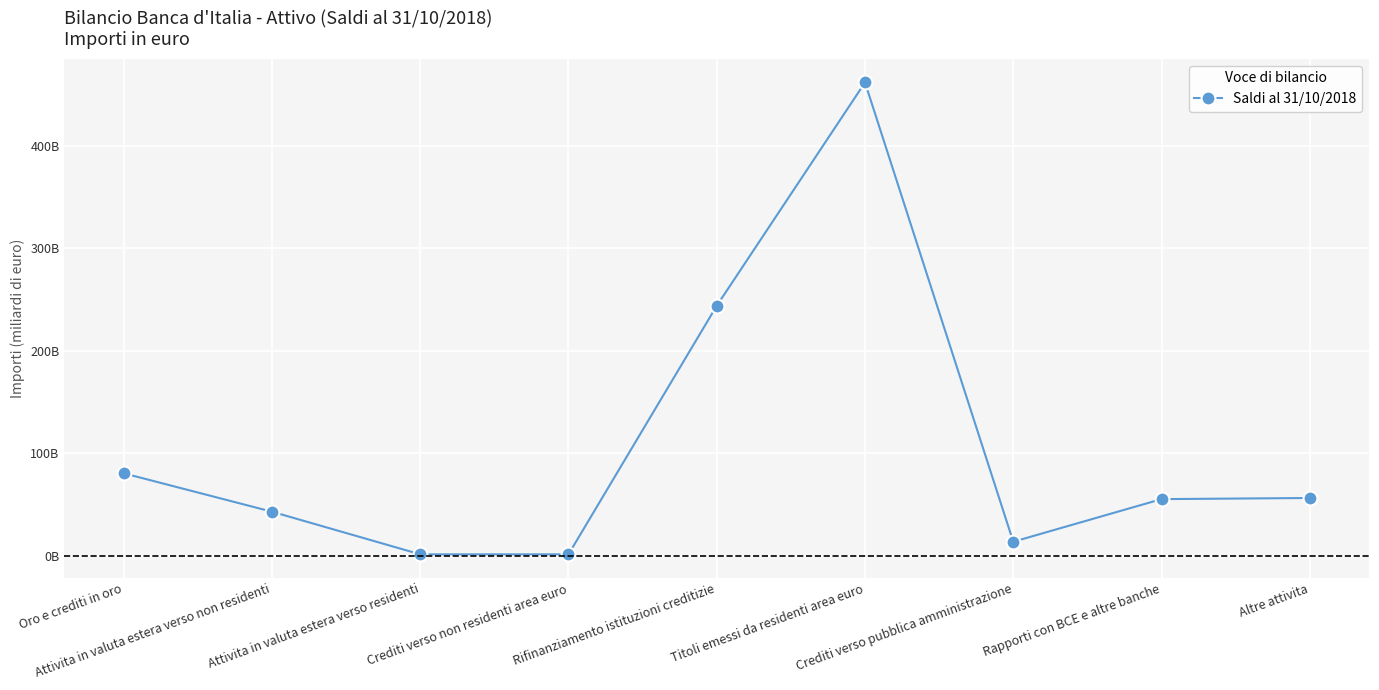

What is the sum of all values?

958442827342